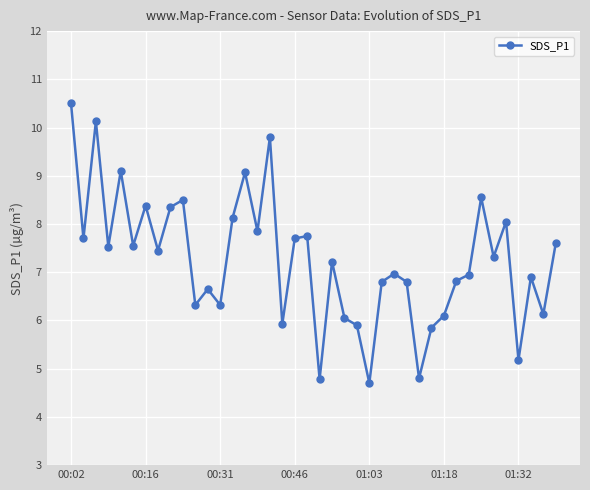

What is the minimum value shown in the chart?

4.7